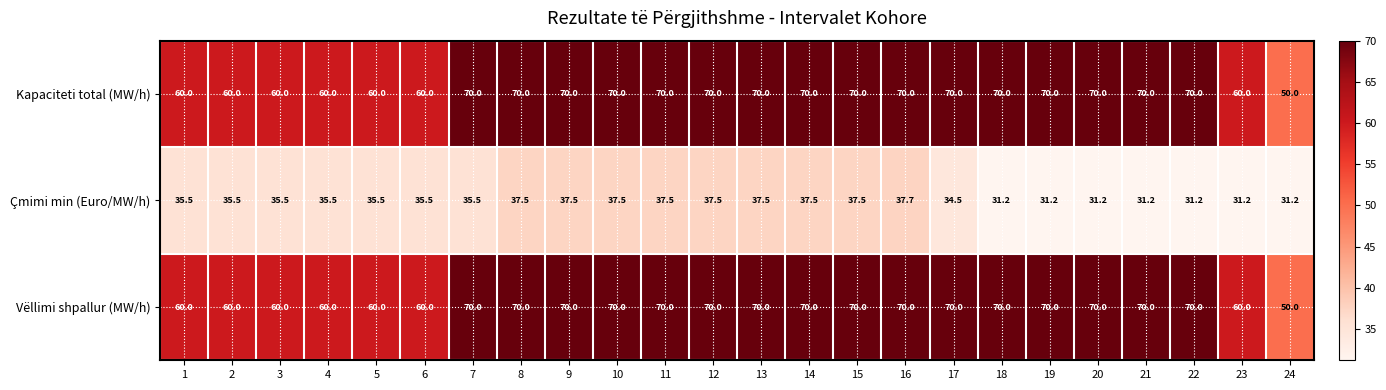

Is it true that Kapaciteti total (MW/h) equals 60.0 at 4?

True